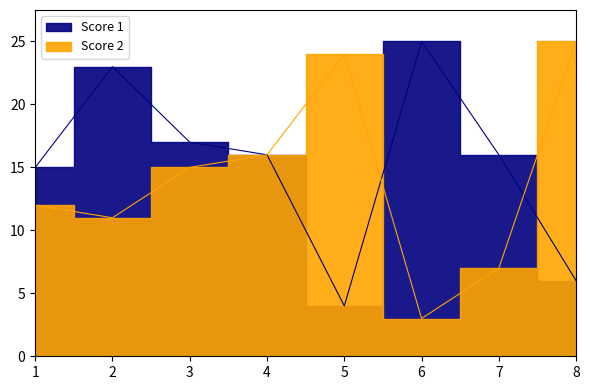

Reading right to left, what are all the values shown in this chart?

Score 1: 6	16	25	4	16	17	23	15
Score 2: 25	7	3	24	16	15	11	12